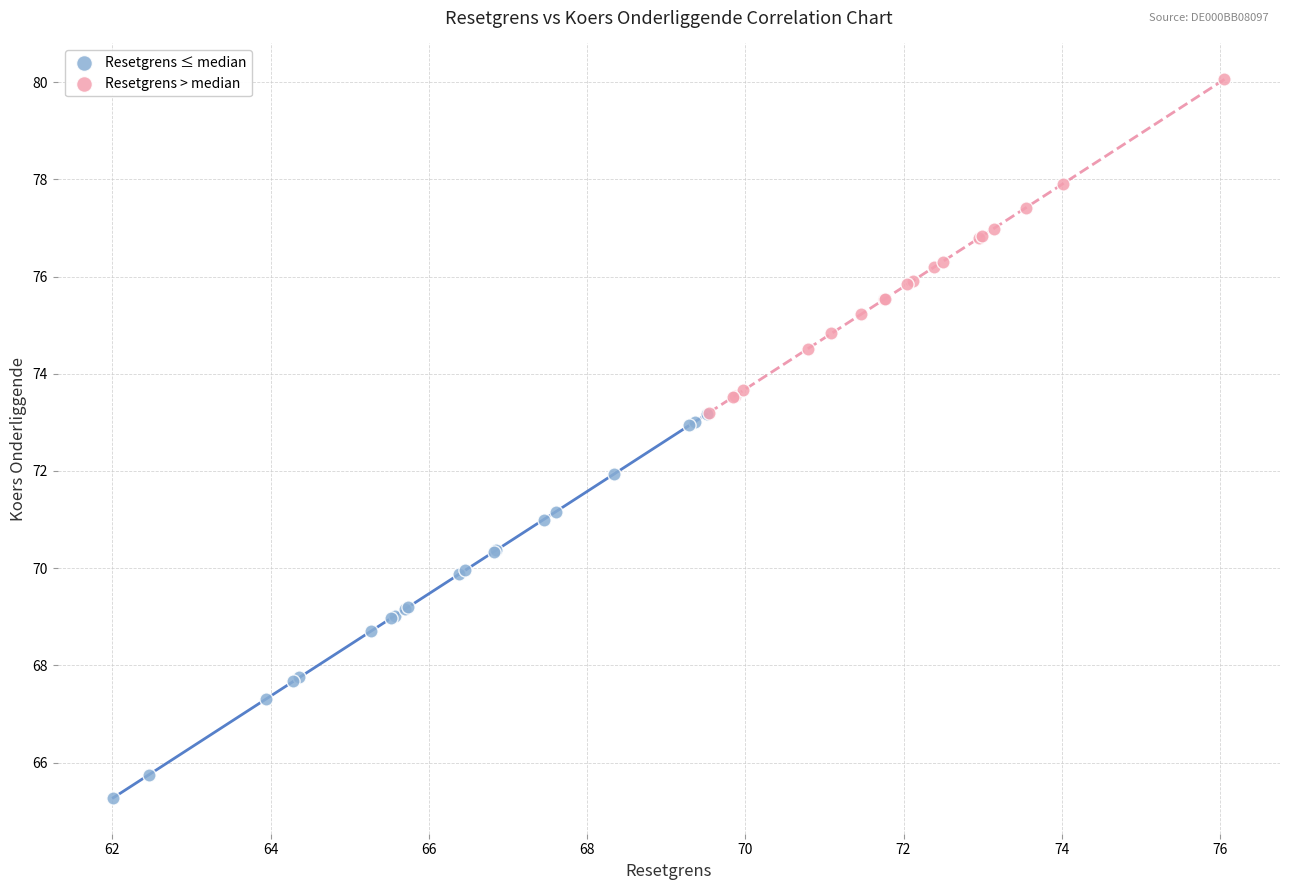

Which series contains the lowest Y value?

Resetgrens ≤ median